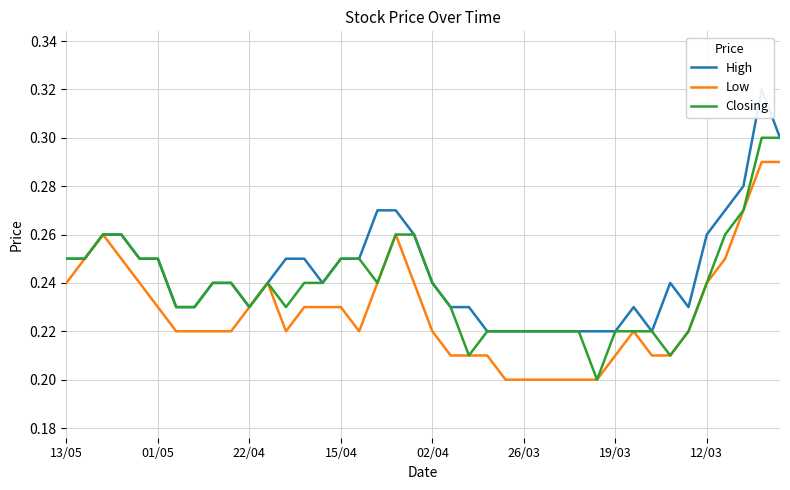

Which has a higher value, 12 or 39?

39